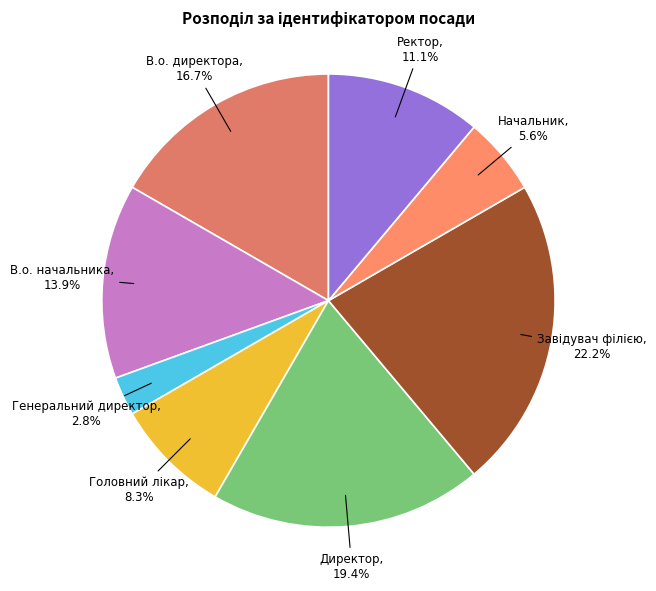

How many slices are in this pie chart?

8